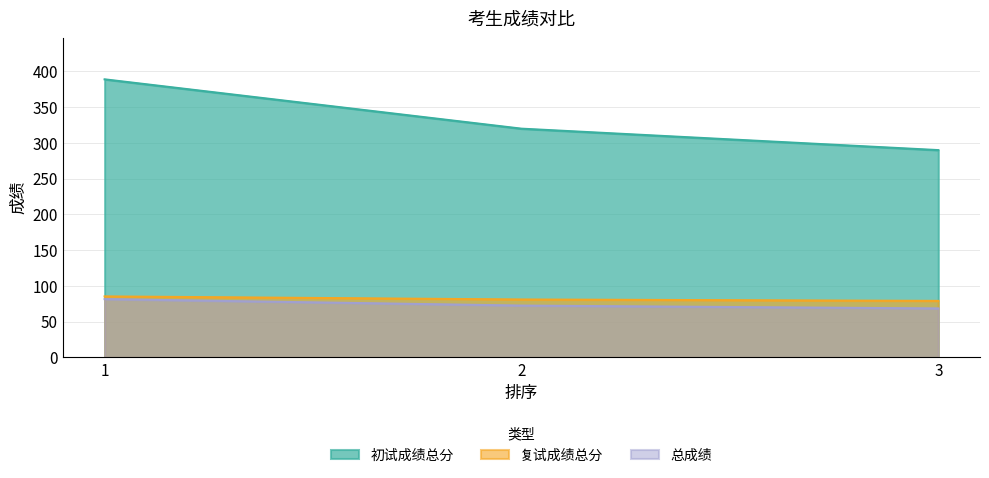

True or false: 总成绩 has a value of 81.6 at 1.

True